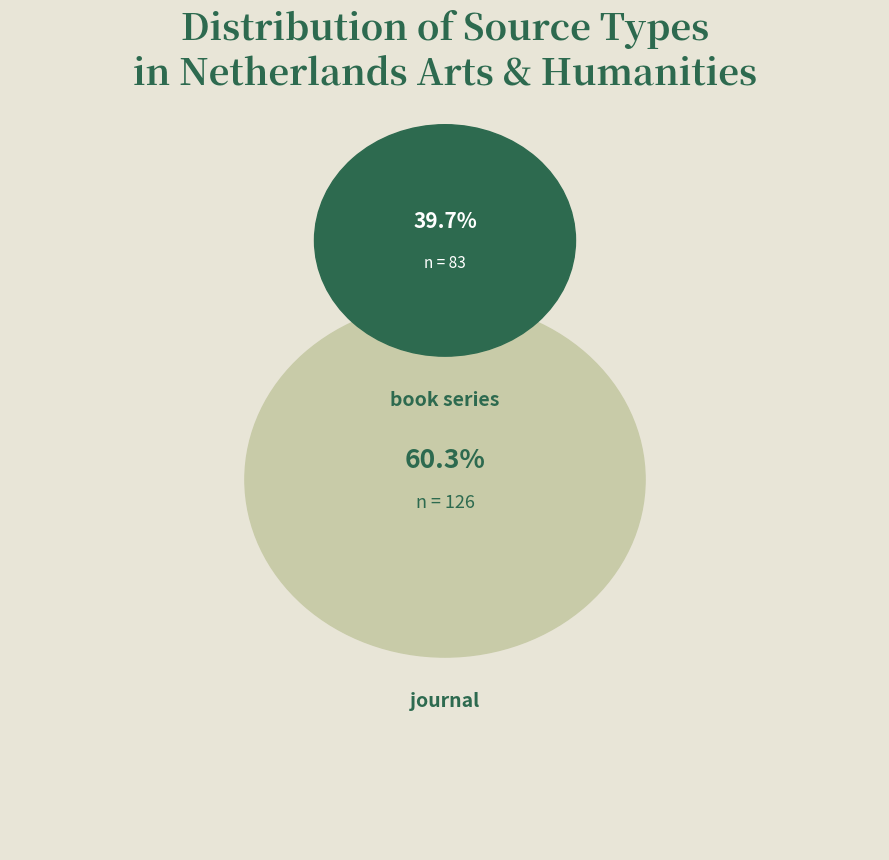

What is the largest slice in the pie chart?

journal